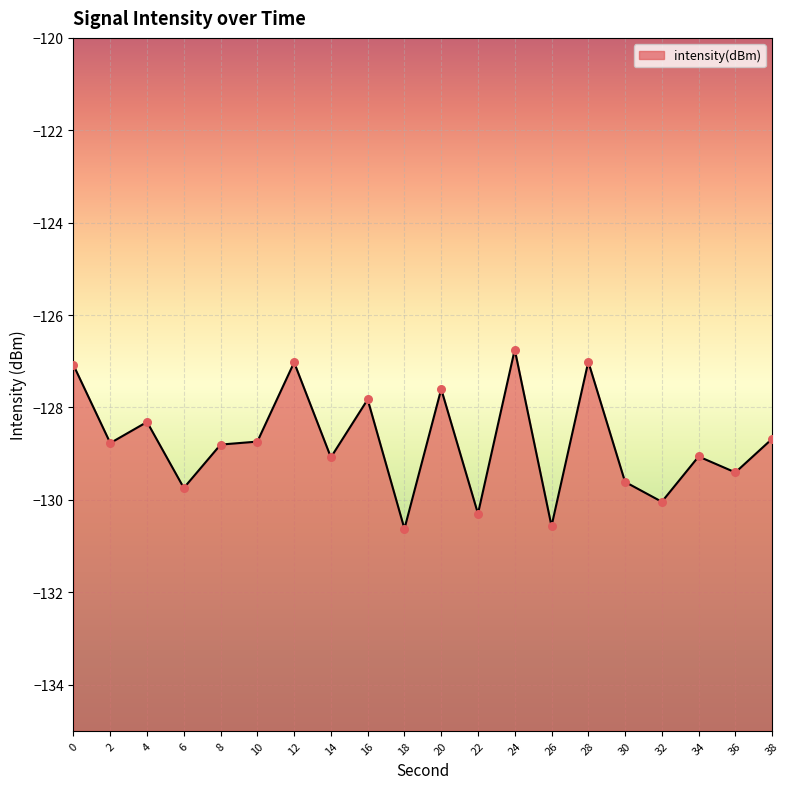

Between 2 and 34, which is larger?

2